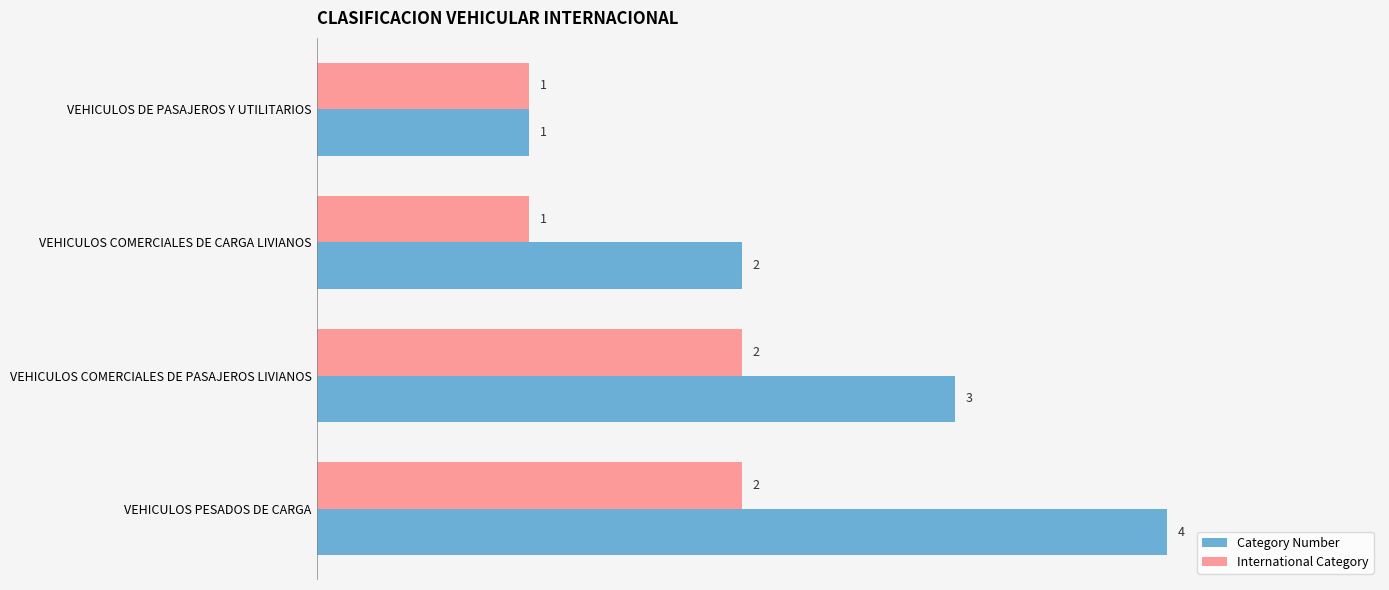

Count the number of data series in this chart.

2